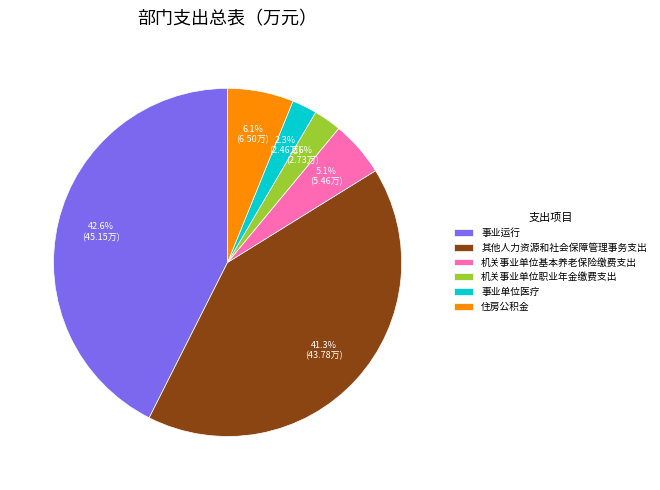

Do 其他人力资源和社会保障管理事务支出 and 机关事业单位基本养老保险缴费支出 together represent more than half of the pie?

No